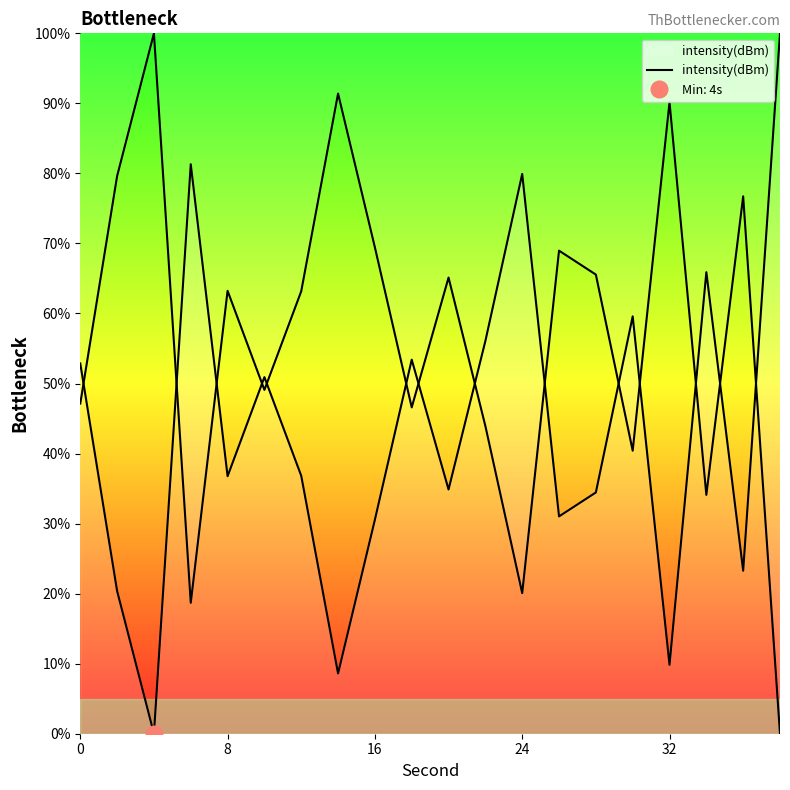

How many points are higher than both their immediate neighbors (excluding endpoints)?

6